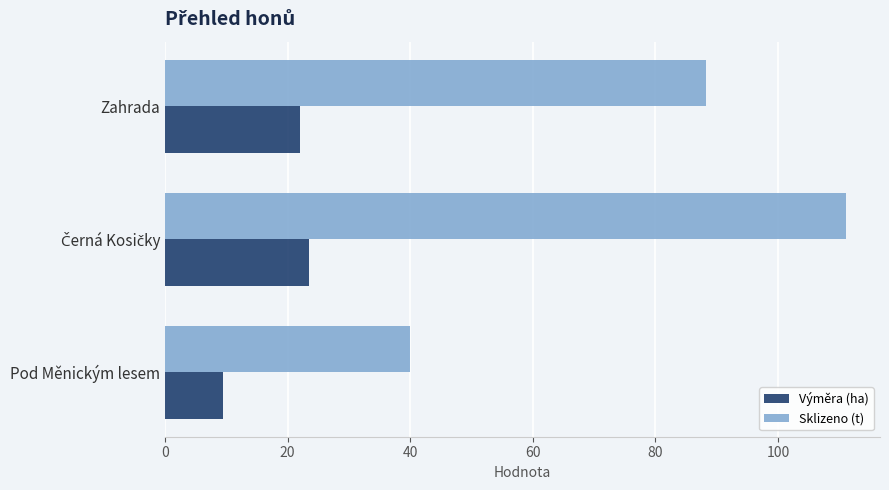

At how many categories does at least one series exceed 71?

2